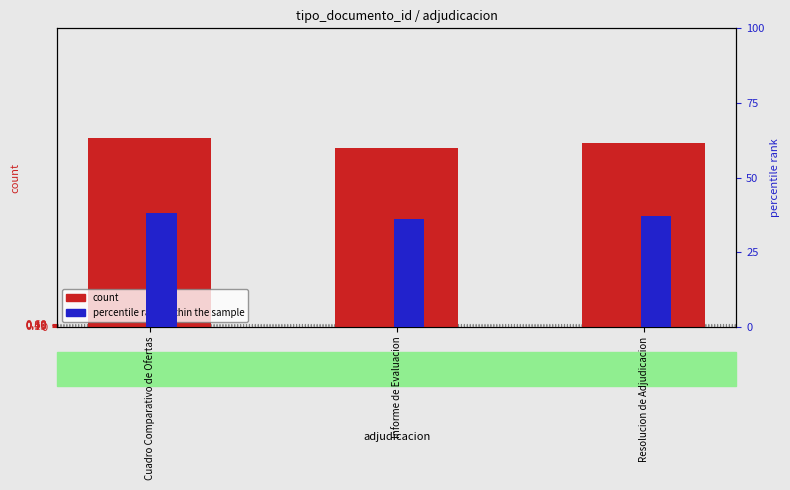

Is it true that percentile rank within the sample equals 0.2 at Resolucion de Adjudicacion?

False